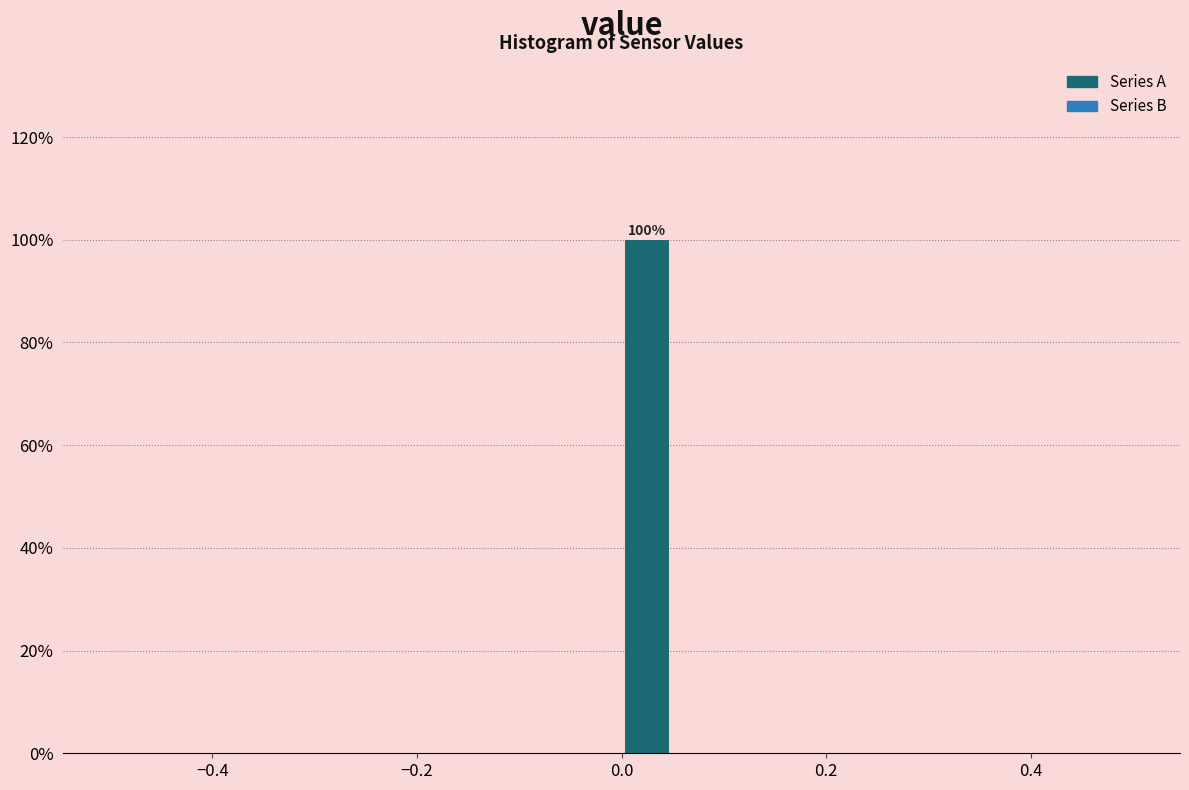

Read against the x-axis, roughly where is the centre of the tallest bar?

0.02